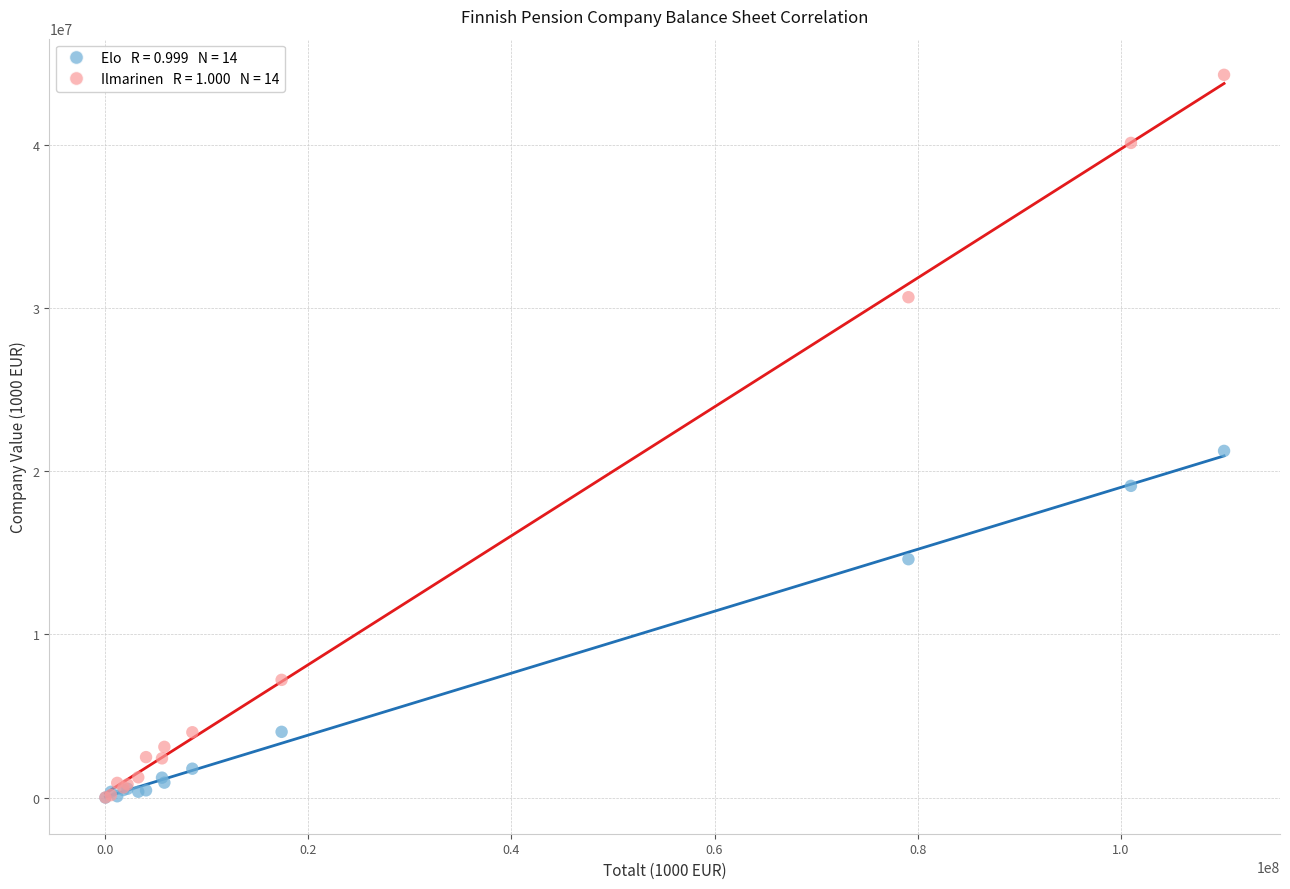

Across all series, what Y value is closest to 22143567?

21243429.9